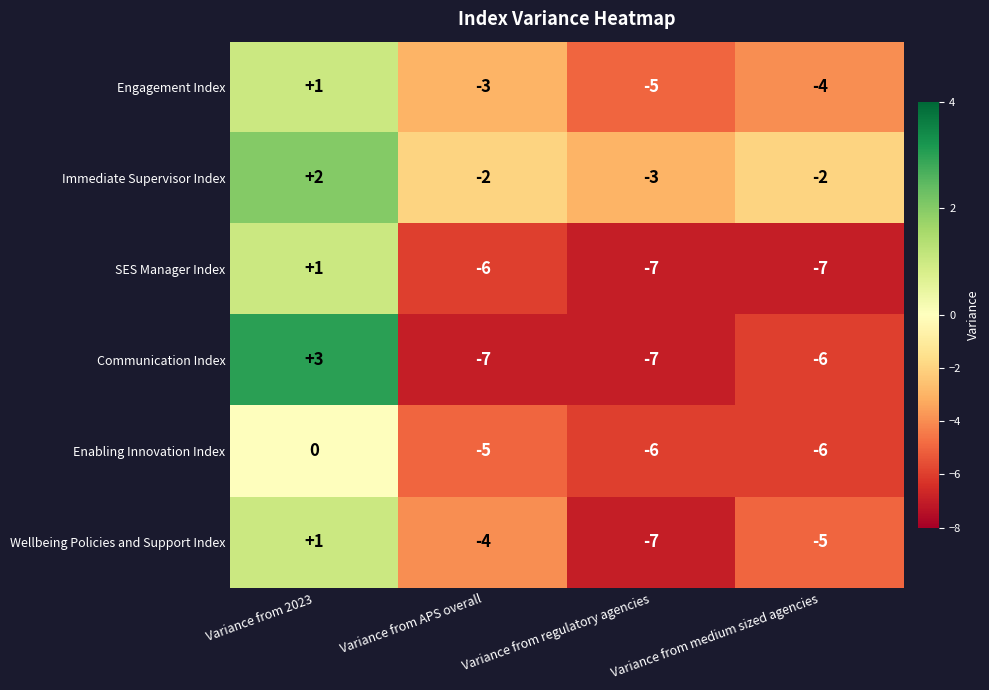

Which series has the largest total across all categories?

Immediate Supervisor Index